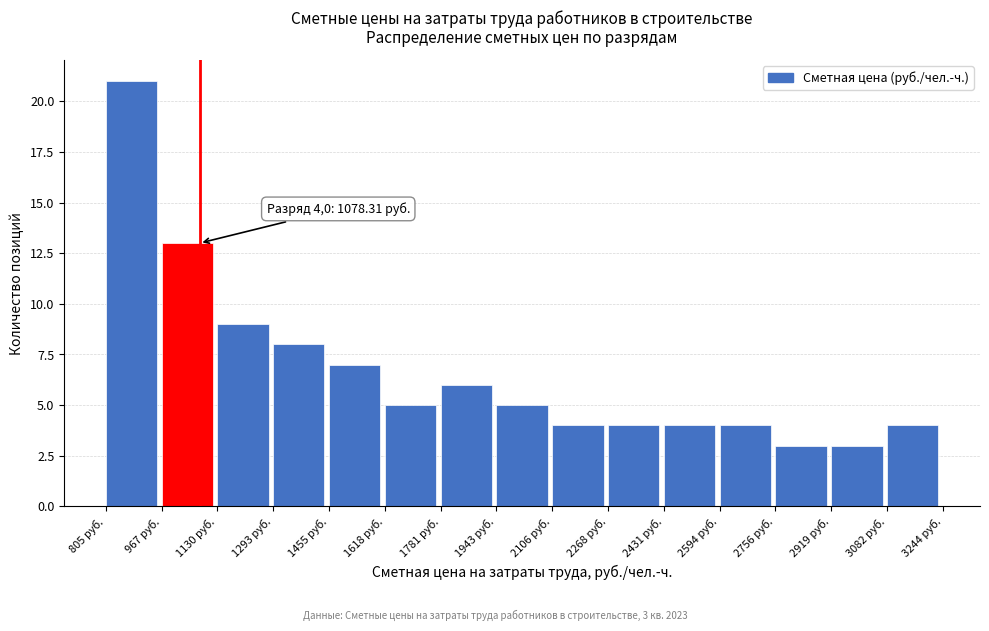

Which range on the x-axis has the tallest bar?

800 to 960